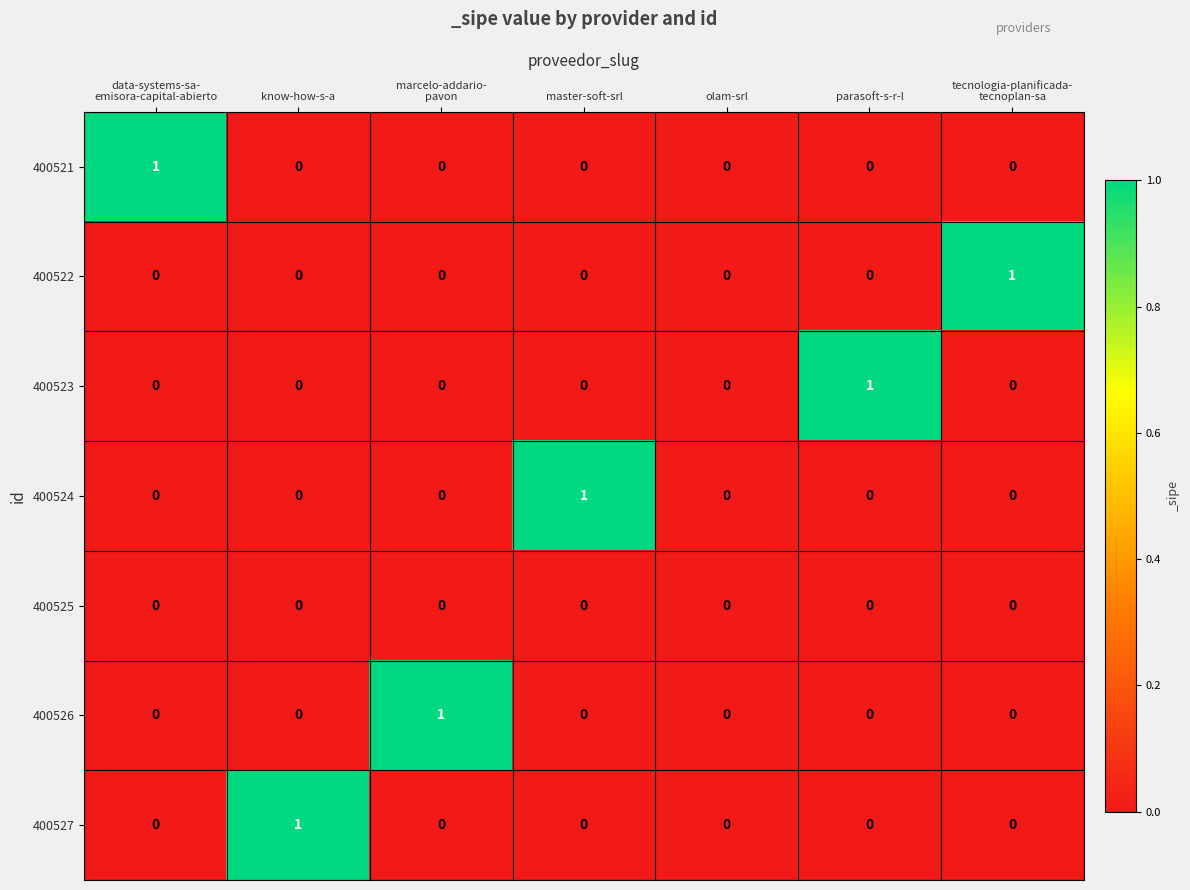

Is it true that 400526 equals 0 at parasoft-s-r-l?

True